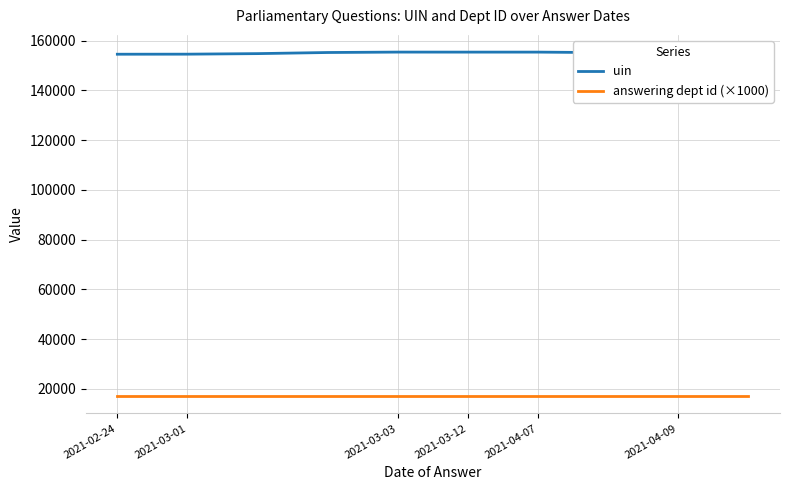

Which series has the largest range (max minus min)?

uin